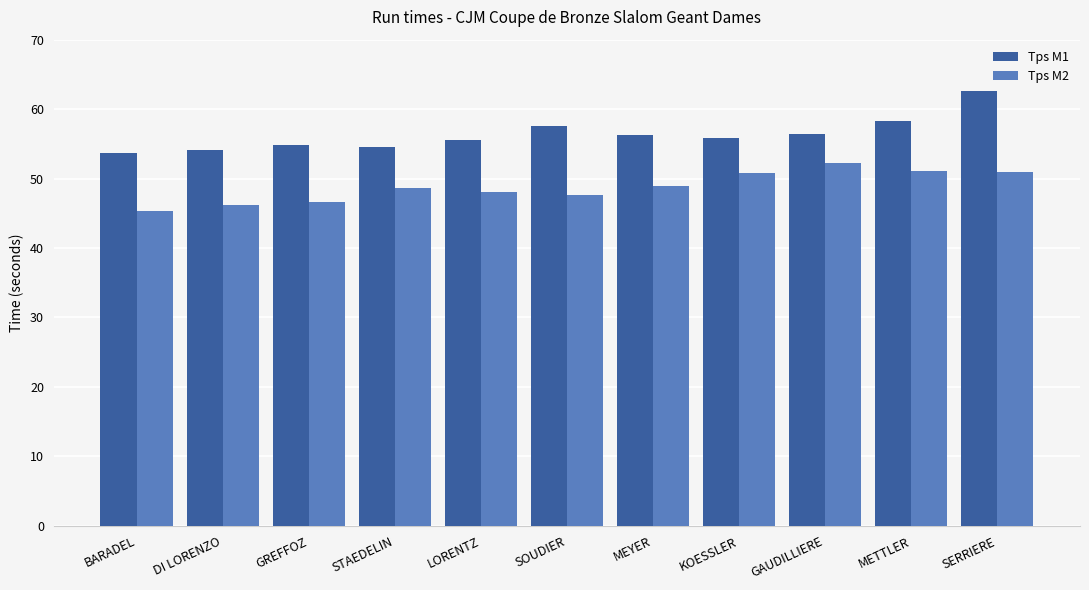

What is the total value across all series at KOESSLER?

106.6